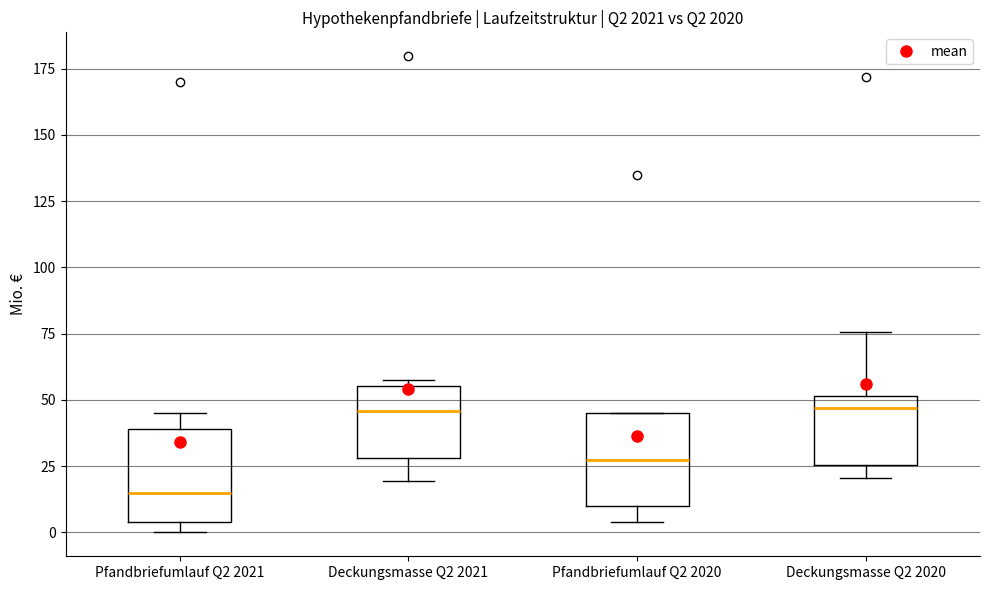

Reading left to right, read every box against the y-axis: the position of its median line, the range the box covers, and the ends of its whiskers. The values are not printed on the chart, so give them approximately, as read against the axis.

Pfandbriefumlauf Q2 2021: median 15, box 5 to 40, whiskers 0 to 45
Deckungsmasse Q2 2021: median 45, box 30 to 55, whiskers 20 to 60
Pfandbriefumlauf Q2 2020: median 30, box 10 to 45, whiskers 5 to 45
Deckungsmasse Q2 2020: median 45, box 25 to 50, whiskers 20 to 75